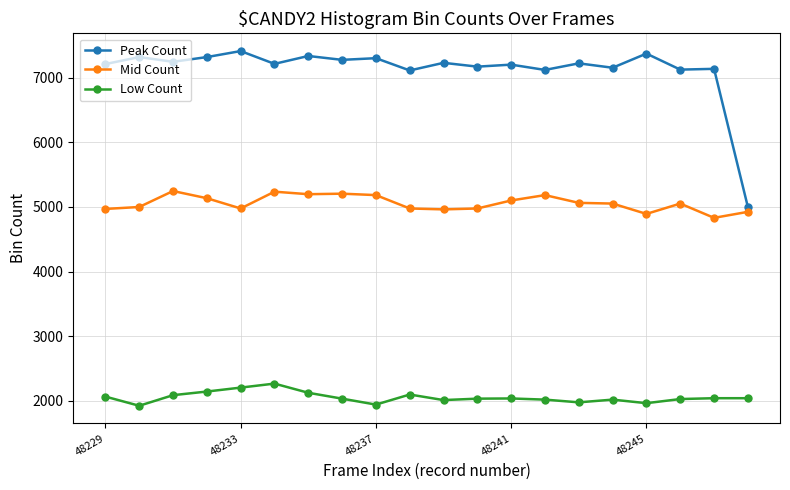

True or false: Mid Count and Low Count intersect in this chart.

False